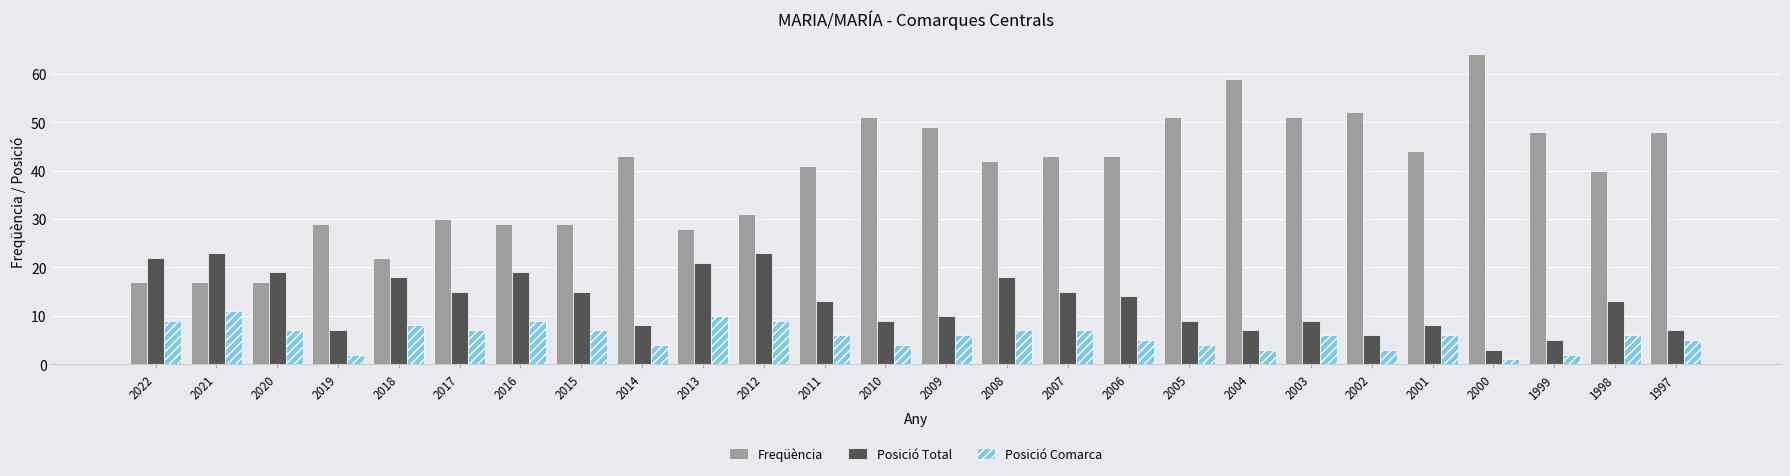

How many bars are there in total?

78